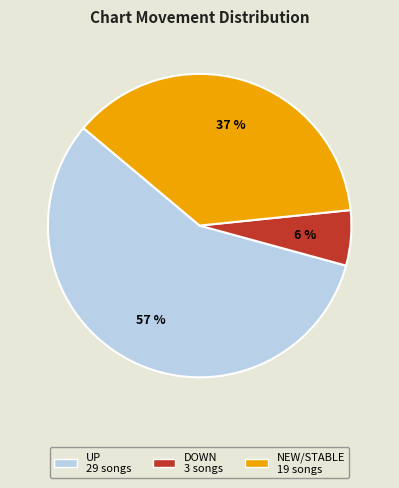

To the nearest percent, what is the difference between the largest and smallest slice percentages?

51%